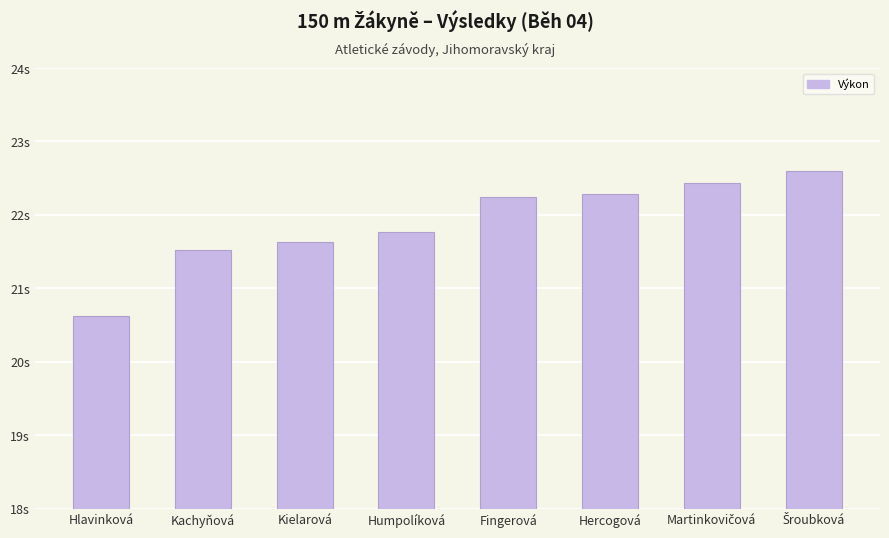

What is the difference between the maximum and minimum values?

2.0